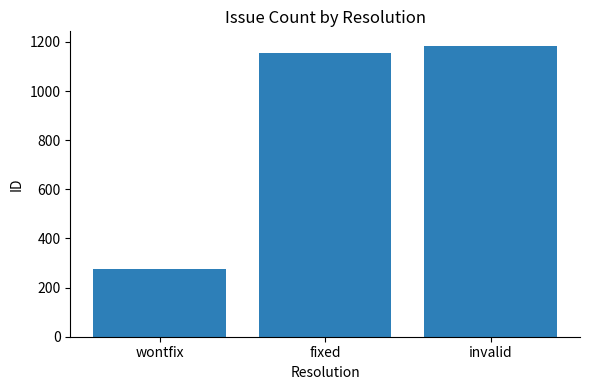

What is the greatest value displayed?

1184